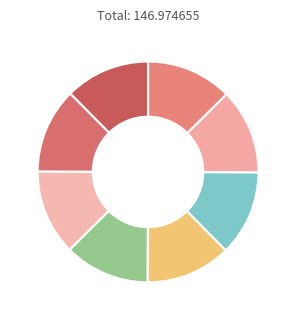

How many slices are in this pie chart?

8